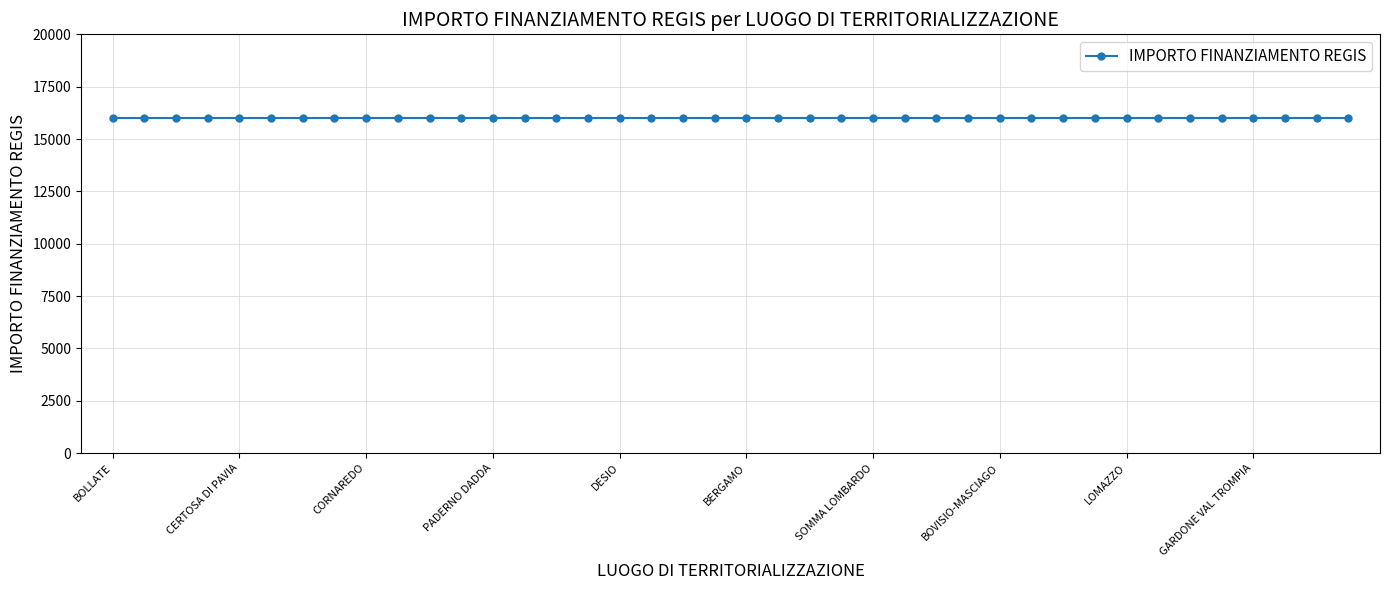

True or false: INVESTIMENTO has more than 0 points higher than both neighbors.

False